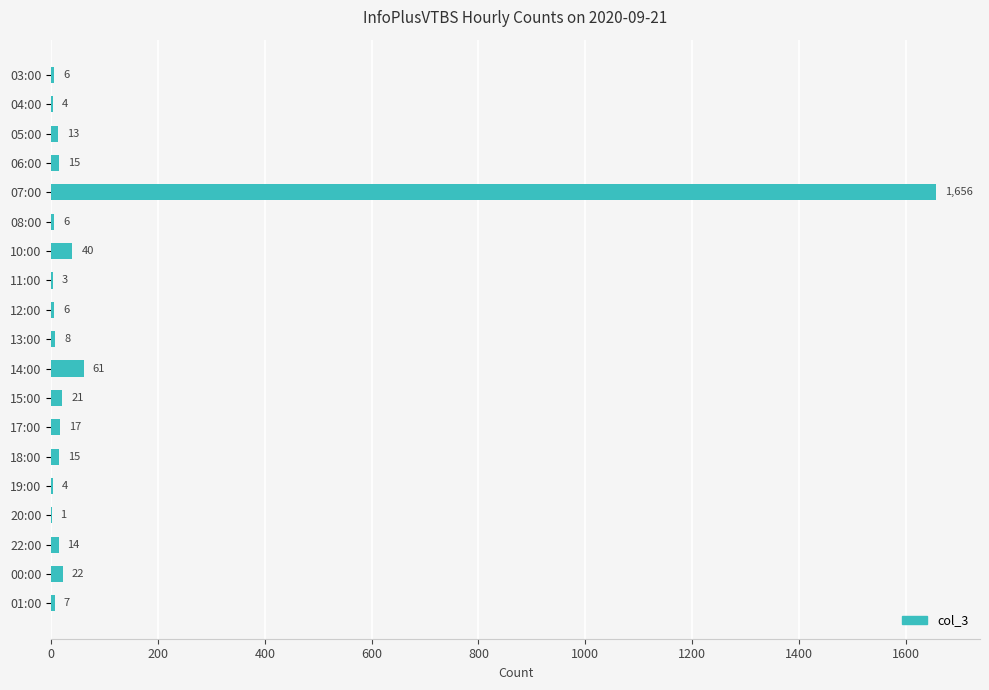

The value at 08:00 is 6. True or false?

True